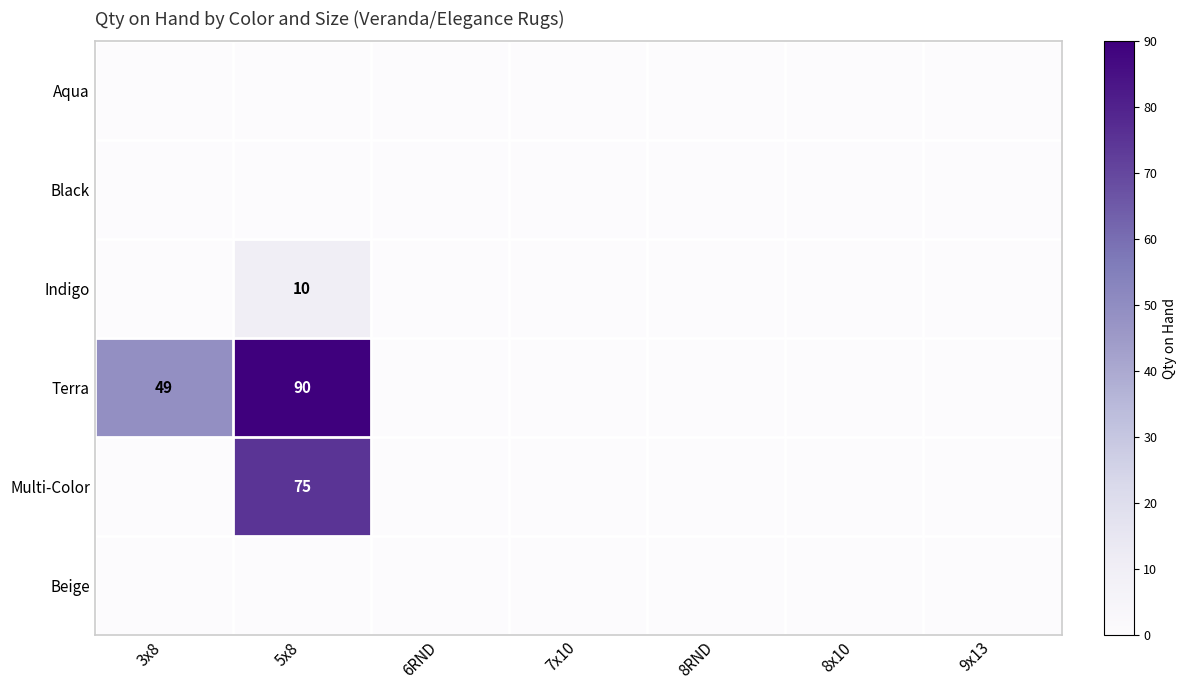

Which category has the highest value across all series?

5x8